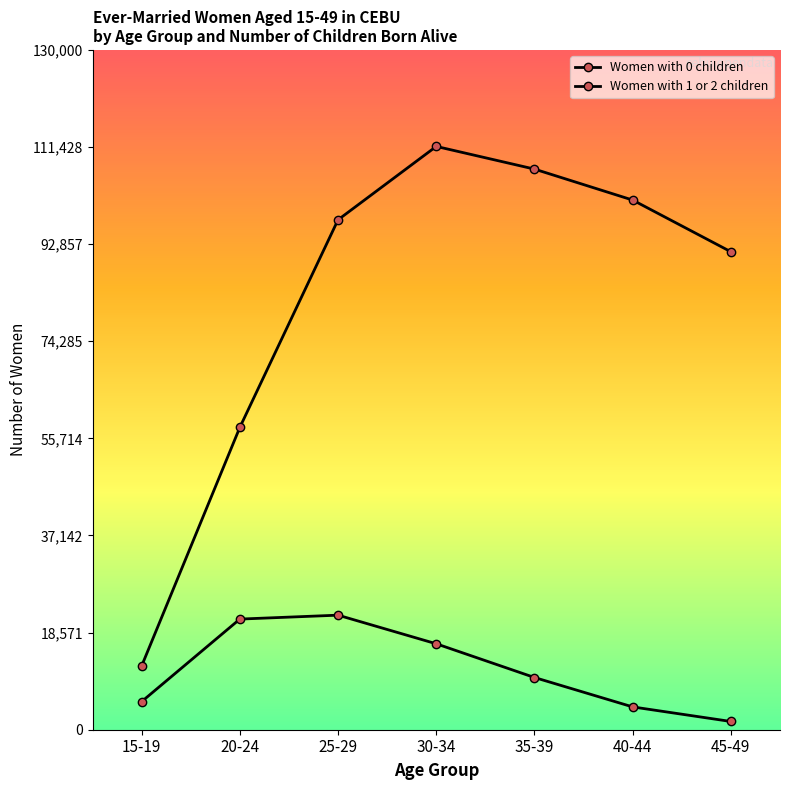

What is the total value across all series at 45-49?

92978